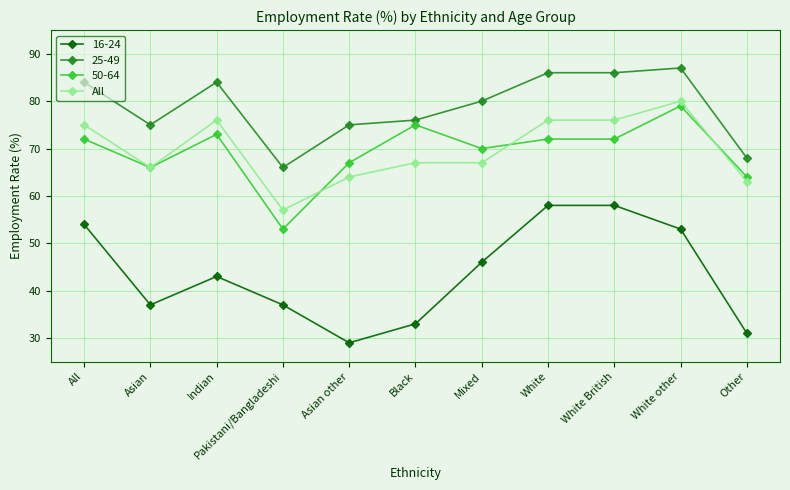

At which category does All reach its first local valley?

Asian